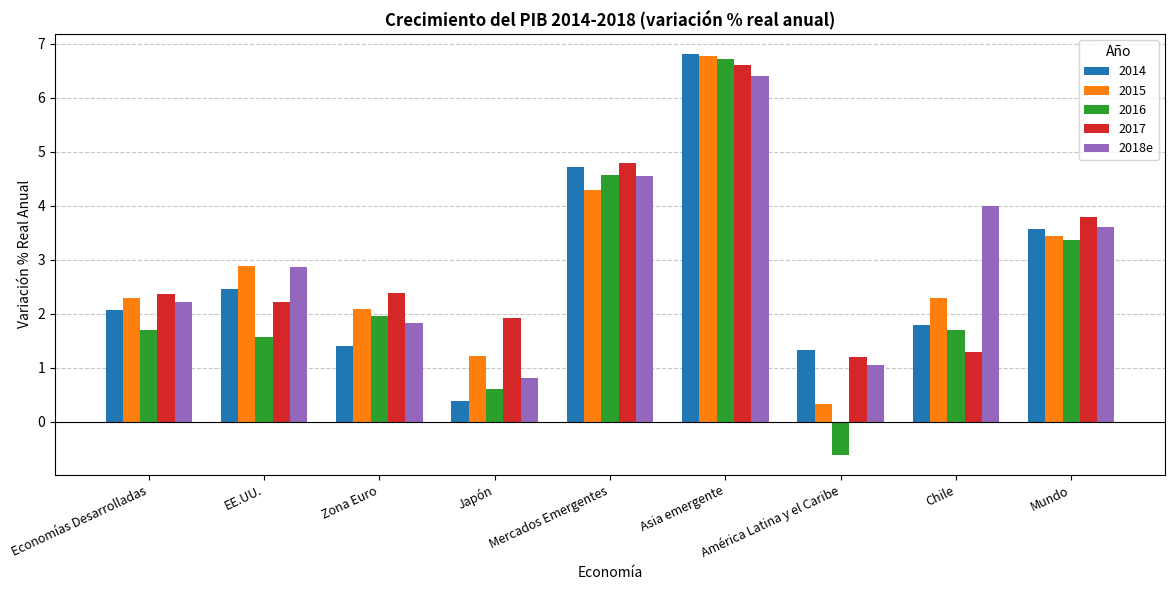

What is the sum of all 2016 values?

21.6